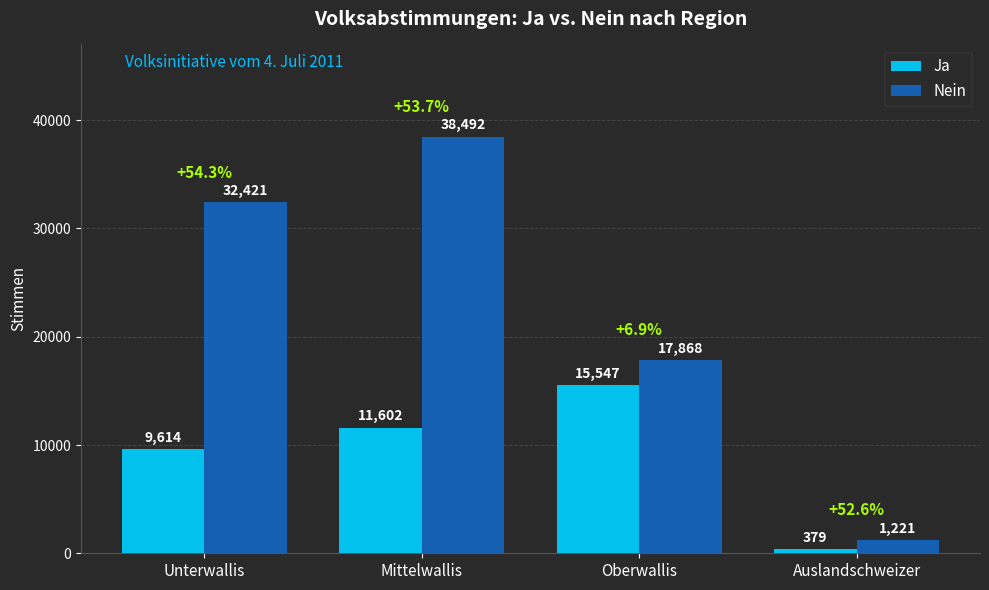

Read the Nein value at Mittelwallis, to the nearest 50.

38500